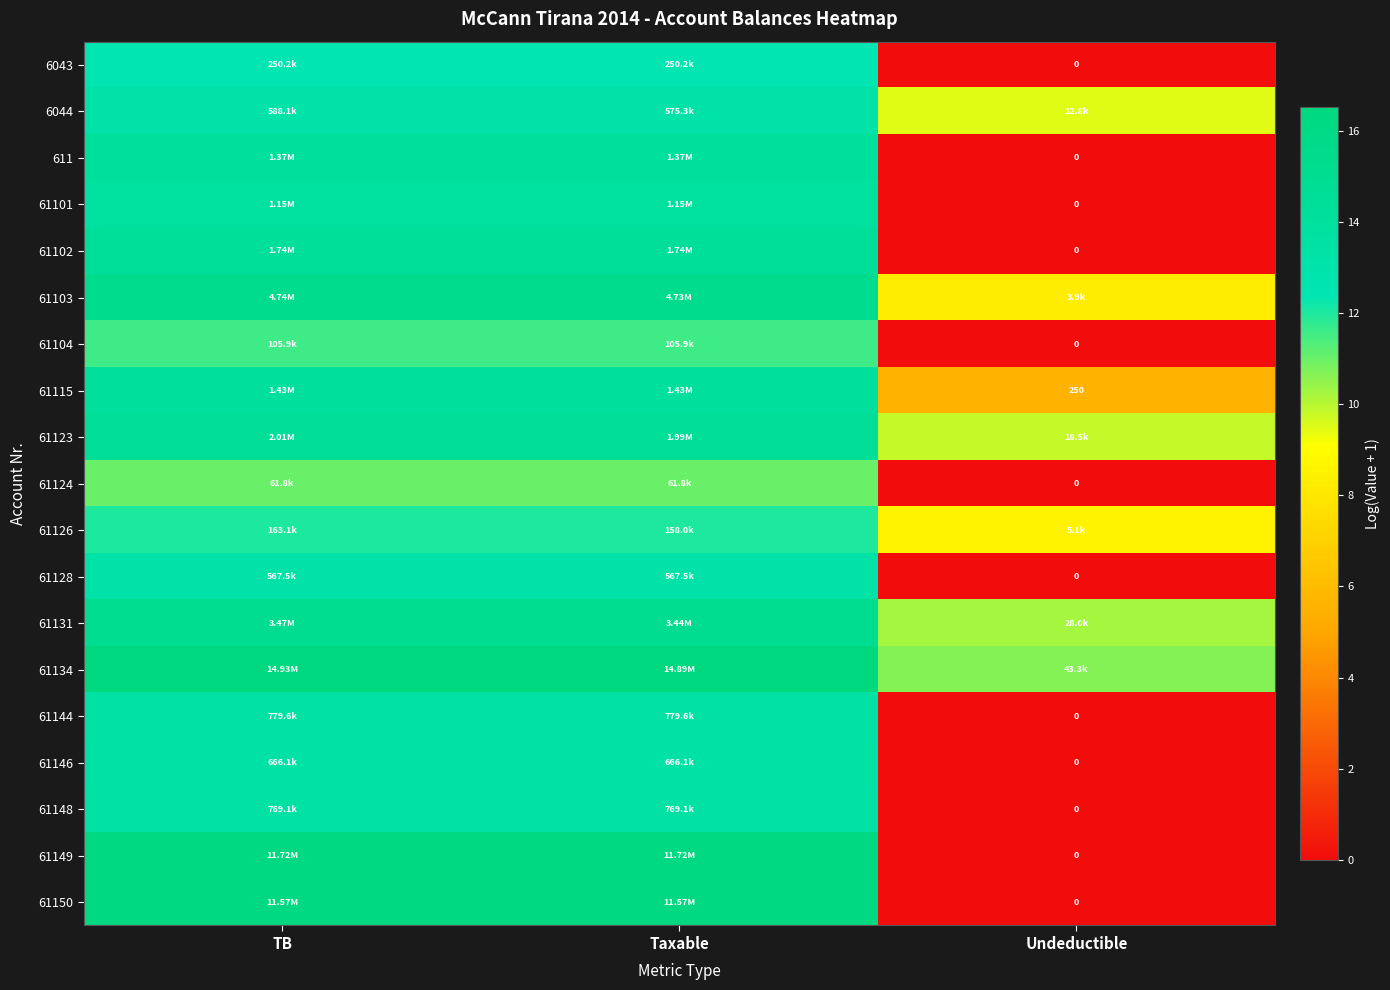

Which has a higher value, Taxable or Undeductible?

Taxable